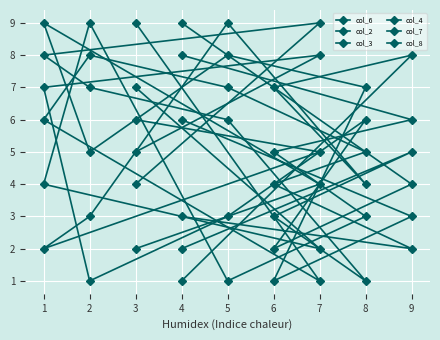

Between 2 and 8, which series saw the biggest shift?

col_2